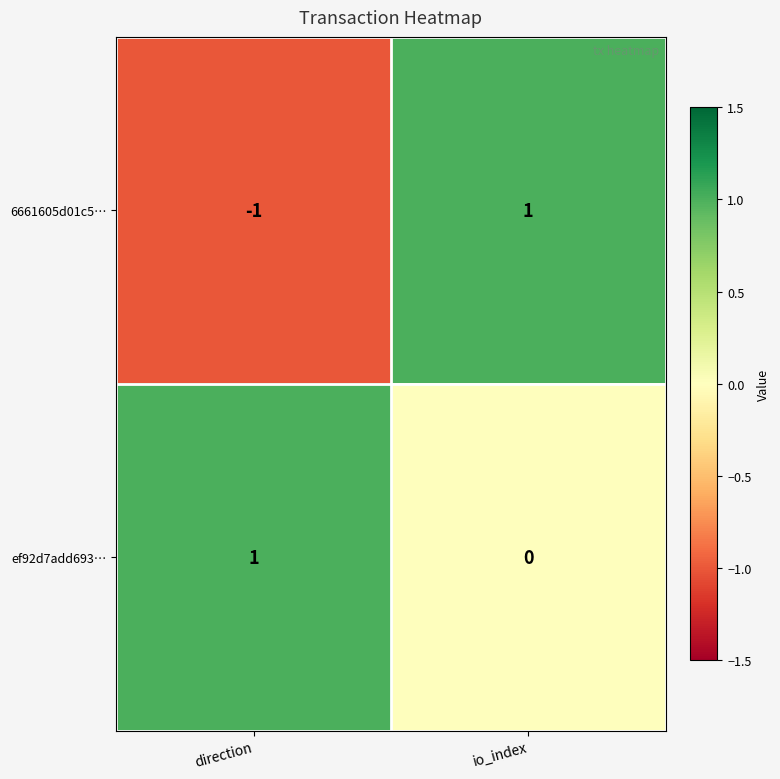

At which category is the sum across all series the highest?

io_index